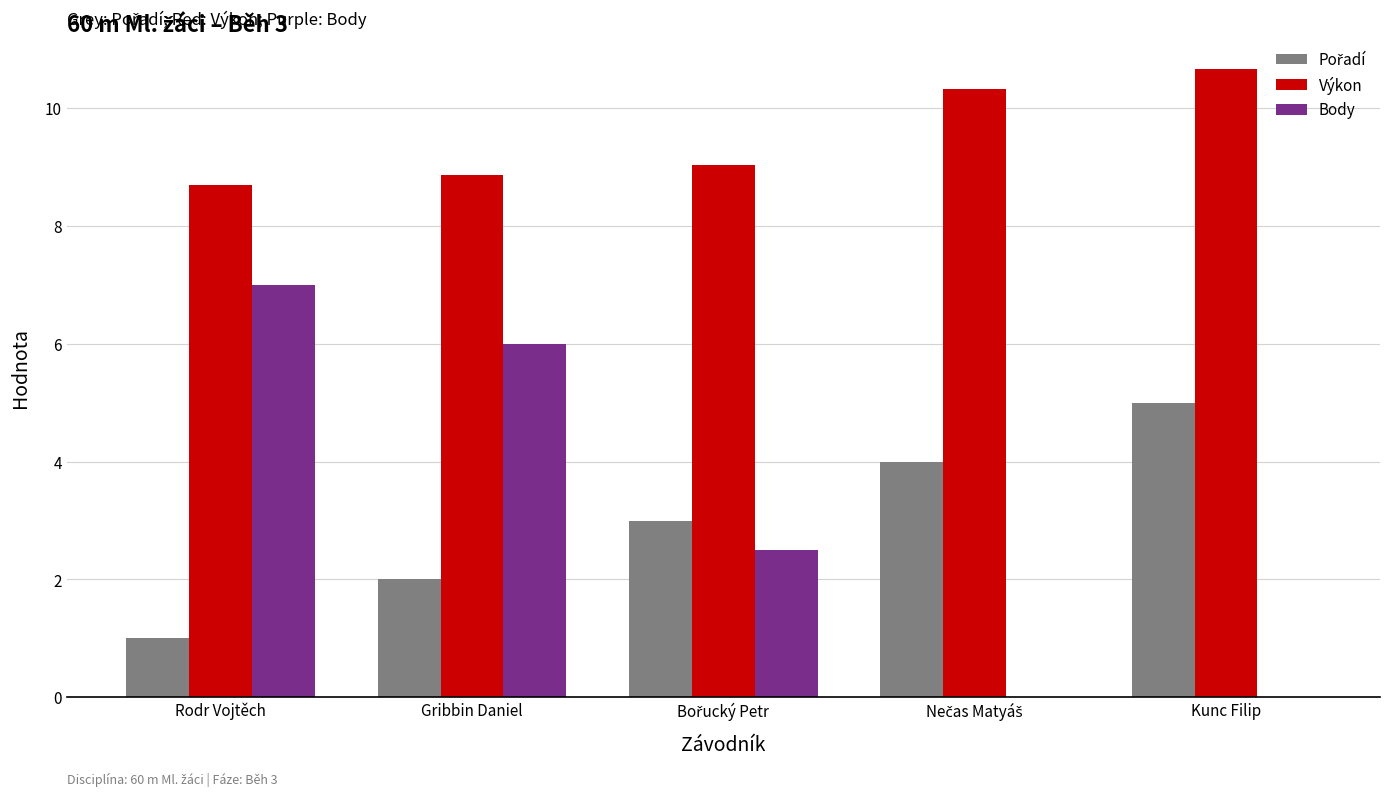

Which category has the highest value in the Body series?

Rodr Vojtěch